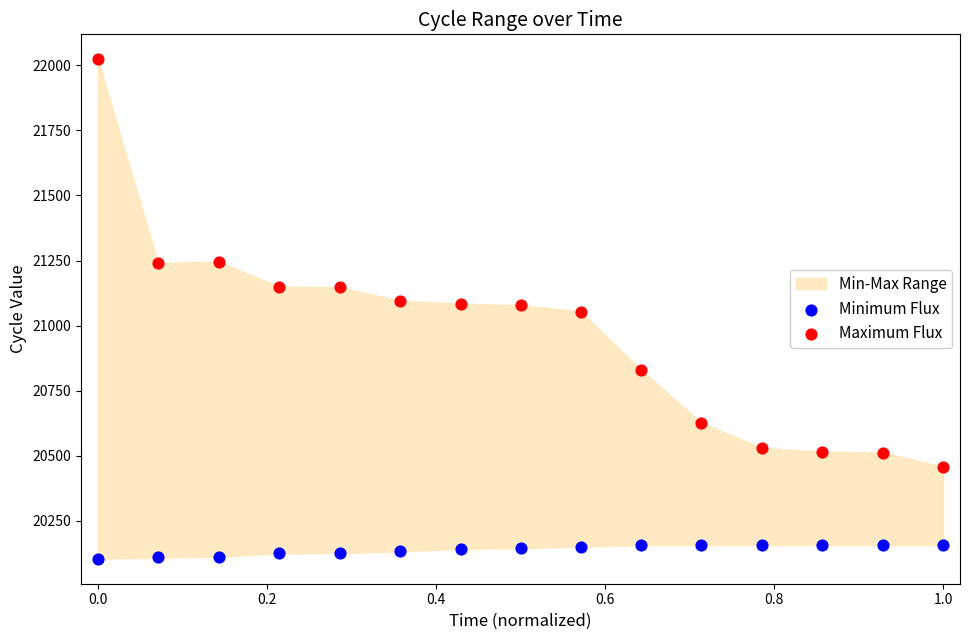

Which series contains the highest Y value?

Maximum Flux